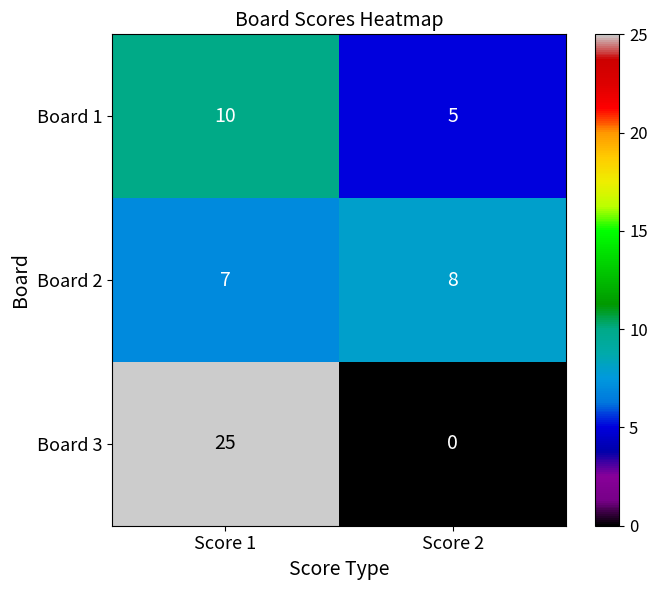

Is it true that Board 1 equals 2 at Score 2?

False